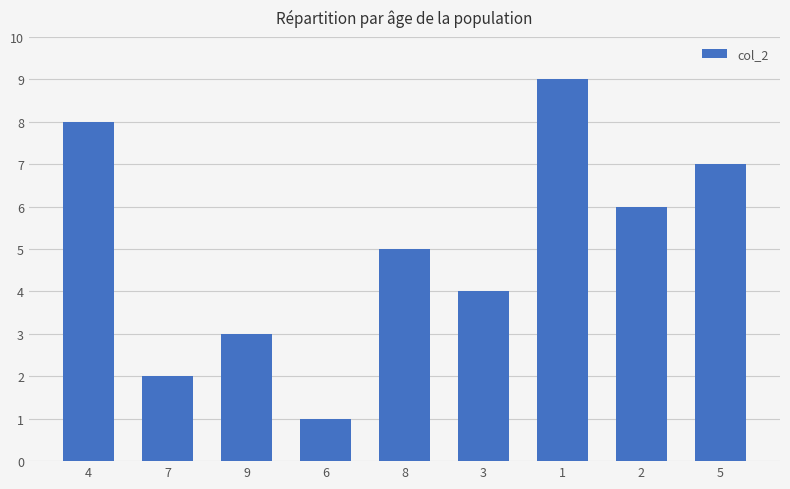

How many bars are there in total?

9